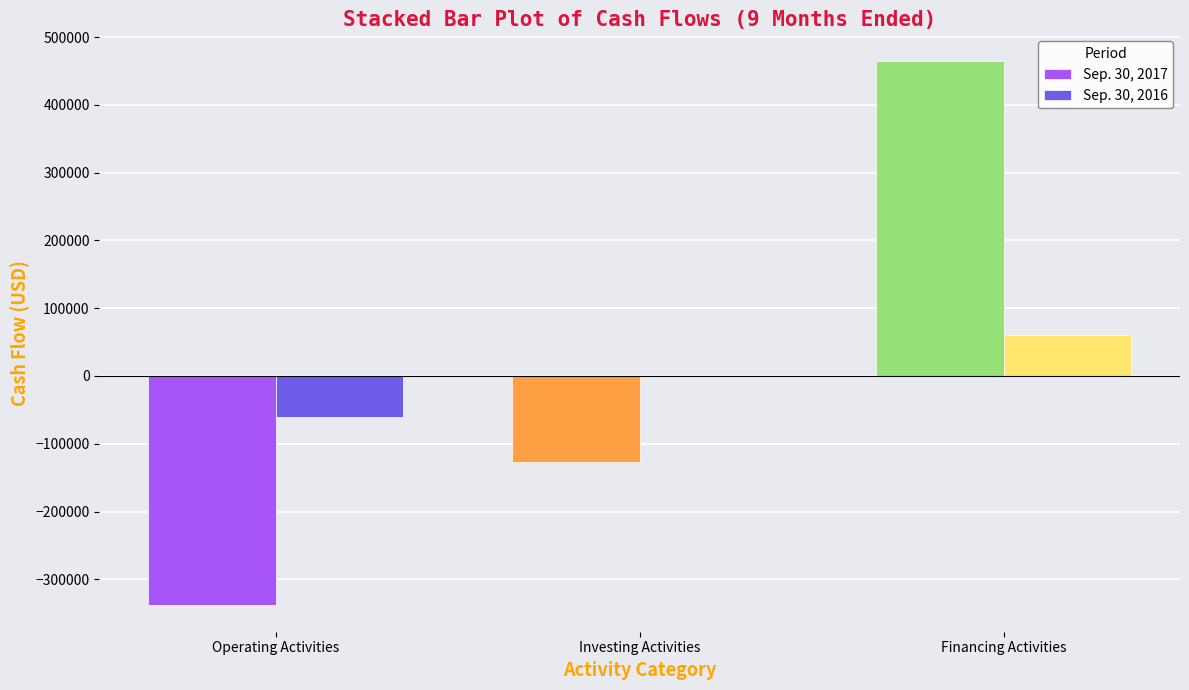

What are all the series names shown in the legend?

Sep. 30, 2017, Sep. 30, 2016